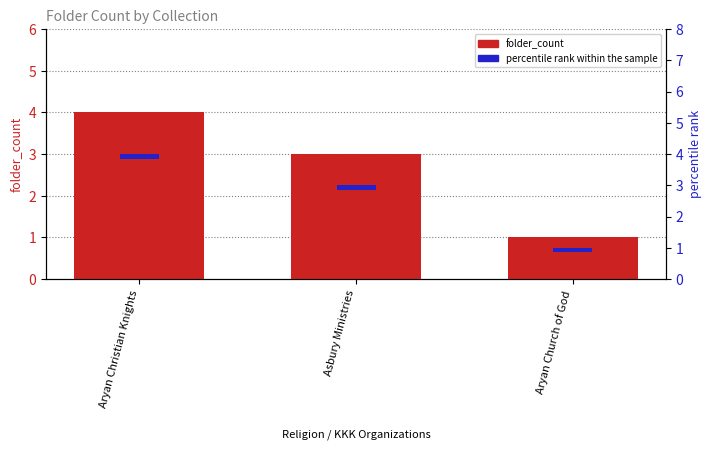

What is the sum of the folder_count values at Aryan Christian Knights and Asbury Ministries?

7.0